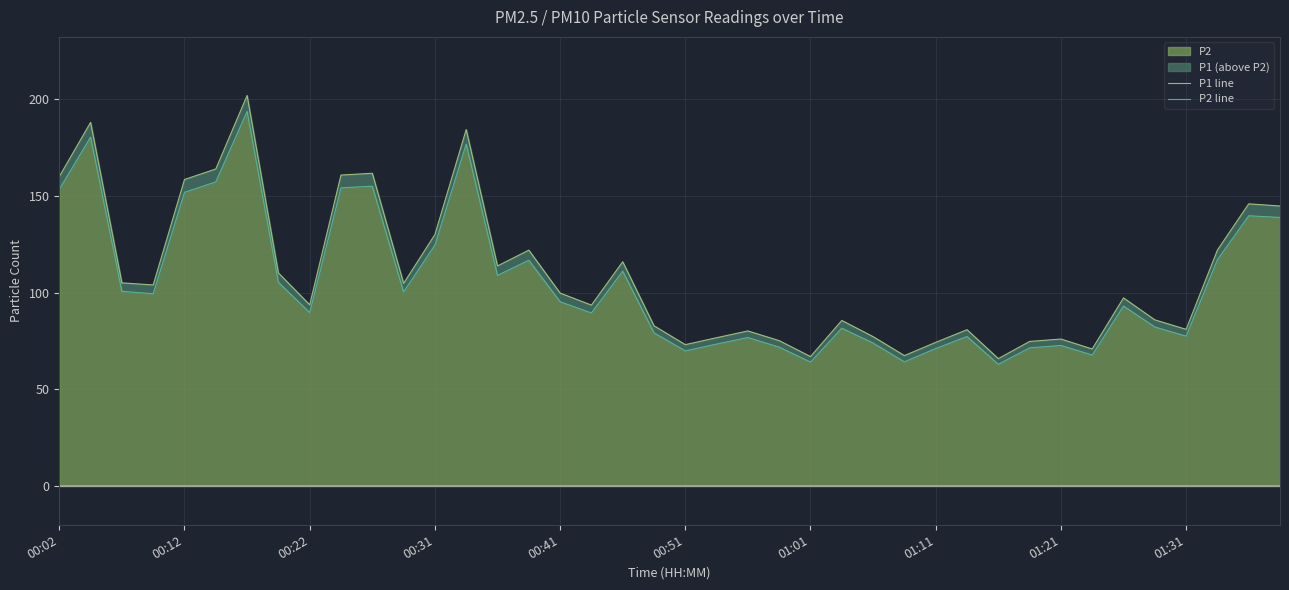

What is the smallest value displayed?

63.0